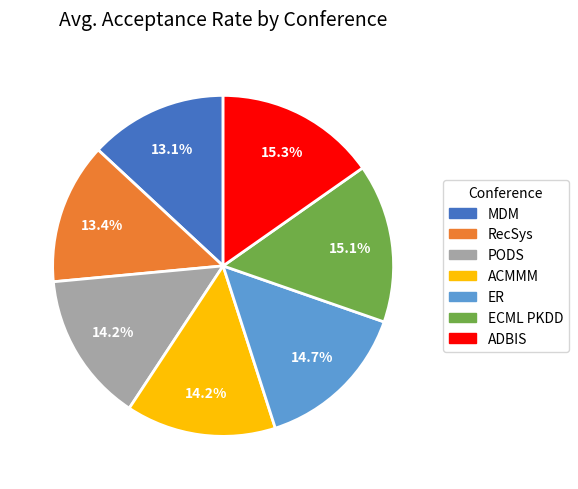

Approximately how many times larger is the value at MDM compared to ECML PKDD?

0.9